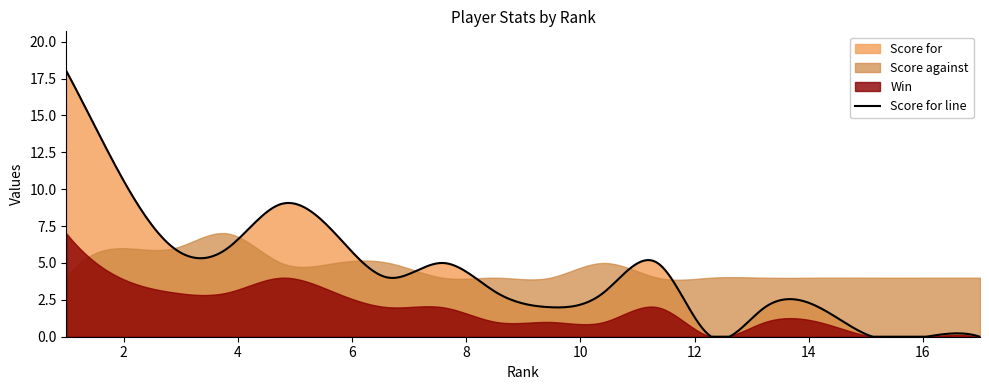

At which category is the sum across all series the highest?

1